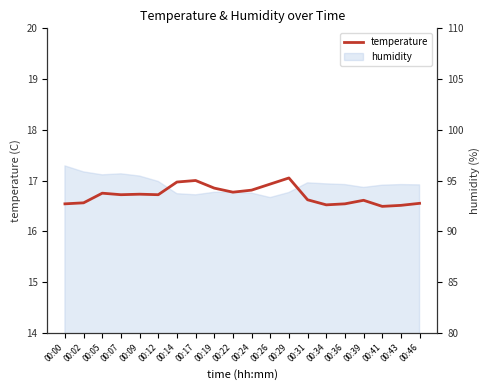

What is the smallest value displayed?

16.5